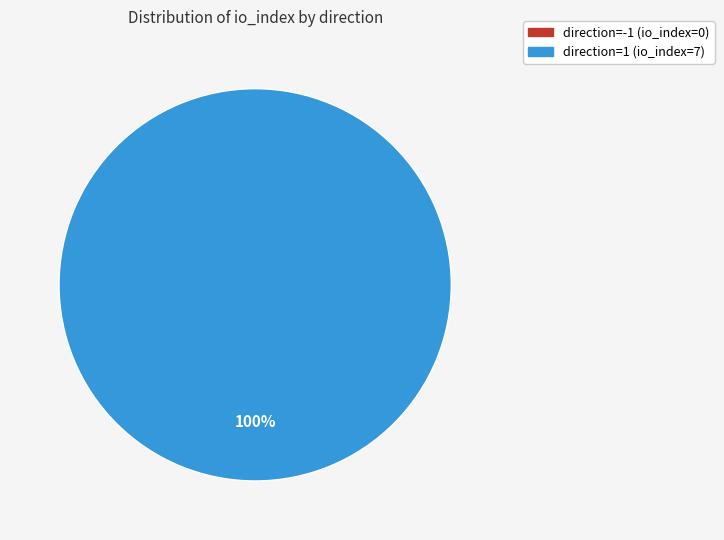

Which category accounts for the majority?

direction=1 (io_index=7)